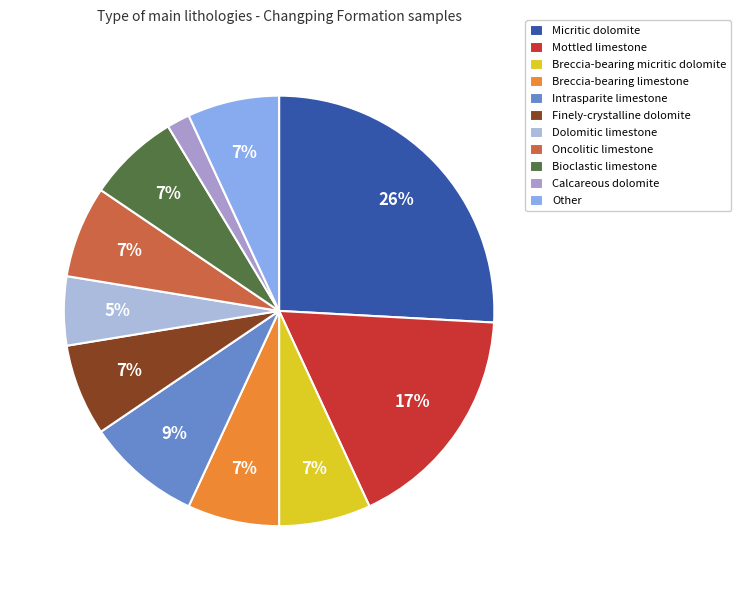

To the nearest percent, what is the difference between the Calcareous dolomite and Micritic dolomite slice percentages?

24%